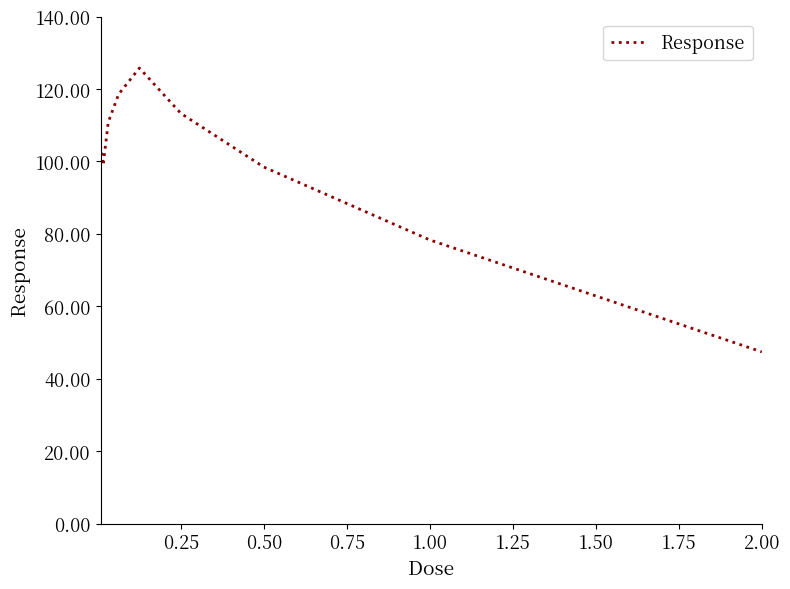

What is the greatest value displayed?

125.8